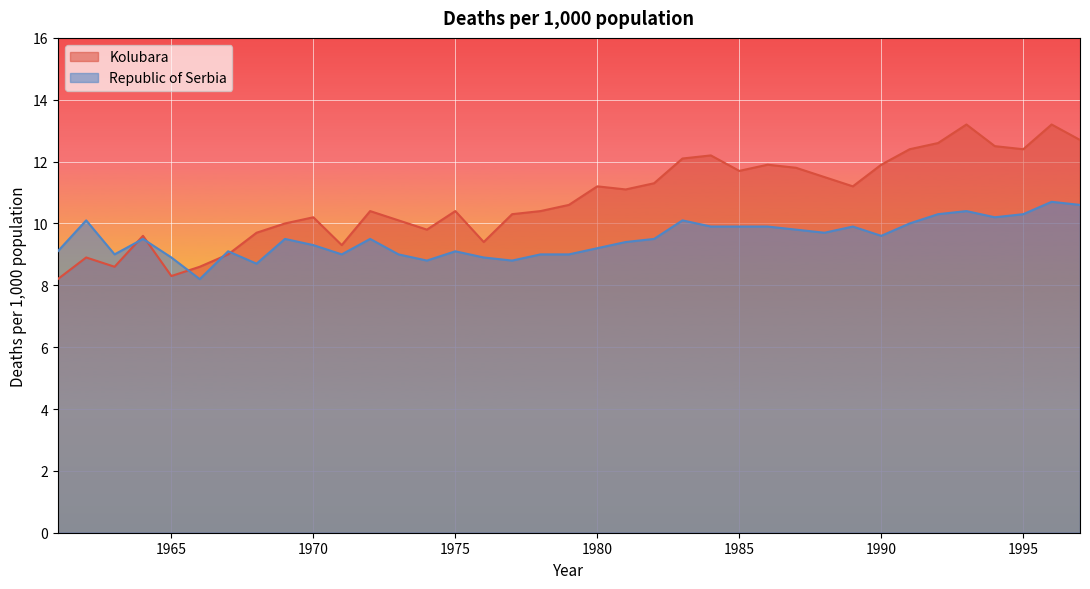

Reading left to right, transcribe all the data shown in this chart.

Kolubara: 1961=8.2	1962=8.9	1963=8.6	1964=9.6	1965=8.3	1966=8.6	1967=9.0	1968=9.7	1969=10.0	1970=10.2	1971=9.3	1972=10.4	1973=10.1	1974=9.8	1975=10.4	1976=9.4	1977=10.3	1978=10.4	1979=10.6	1980=11.2	1981=11.1	1982=11.3	1983=12.1	1984=12.2	1985=11.7	1986=11.9	1987=11.8	1988=11.5	1989=11.2	1990=11.9	1991=12.4	1992=12.6	1993=13.2	1994=12.5	1995=12.4	1996=13.2	1997=12.7
Republic of Serbia: 1961=9.1	1962=10.1	1963=9.0	1964=9.5	1965=8.9	1966=8.2	1967=9.1	1968=8.7	1969=9.5	1970=9.3	1971=9.0	1972=9.5	1973=9.0	1974=8.8	1975=9.1	1976=8.9	1977=8.8	1978=9.0	1979=9.0	1980=9.2	1981=9.4	1982=9.5	1983=10.1	1984=9.9	1985=9.9	1986=9.9	1987=9.8	1988=9.7	1989=9.9	1990=9.6	1991=10.0	1992=10.3	1993=10.4	1994=10.2	1995=10.3	1996=10.7	1997=10.6